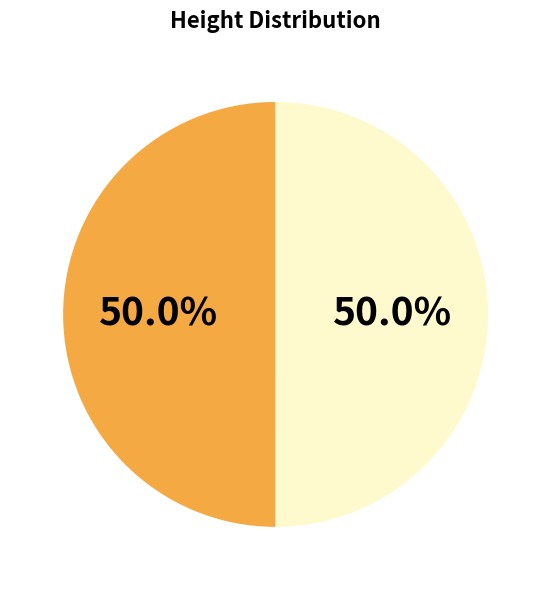

Count the number of slices in the pie.

2